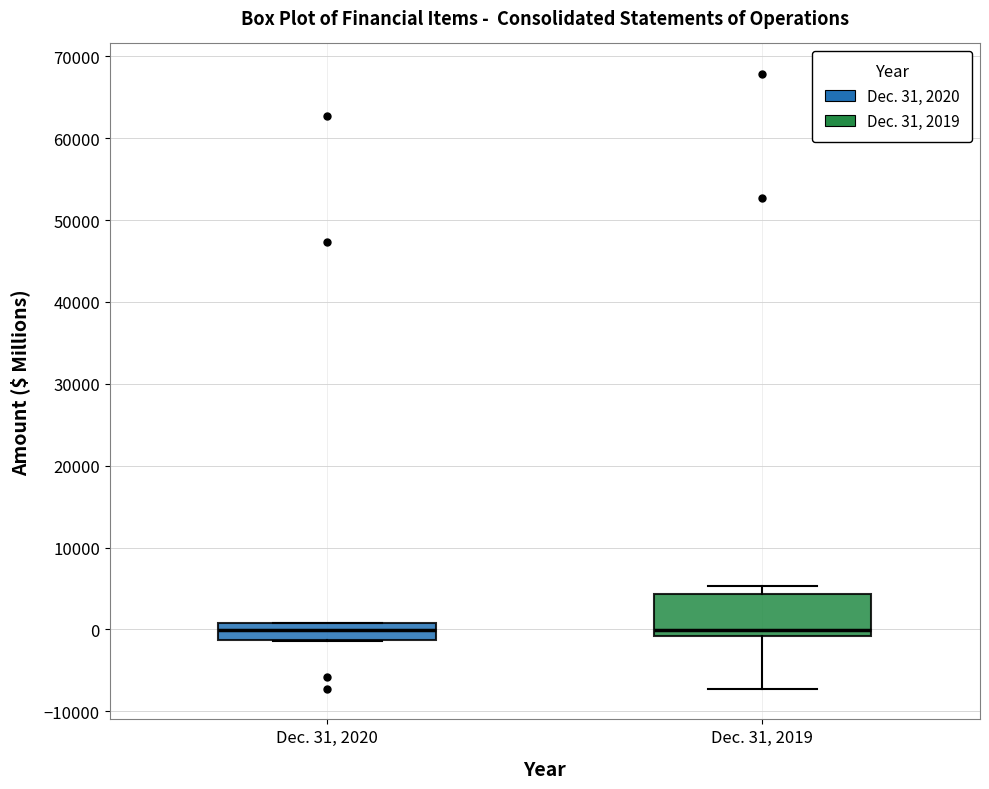

Reading left to right, read every box against the y-axis: the position of its median line, the range the box covers, and the ends of its whiskers. The values are not printed on the chart, so give them approximately, as read against the axis.

Dec. 31, 2020: median 0, box -1000 to 1000, whiskers -1000 to 1000
Dec. 31, 2019: median 0, box -1000 to 4000, whiskers -7000 to 5000